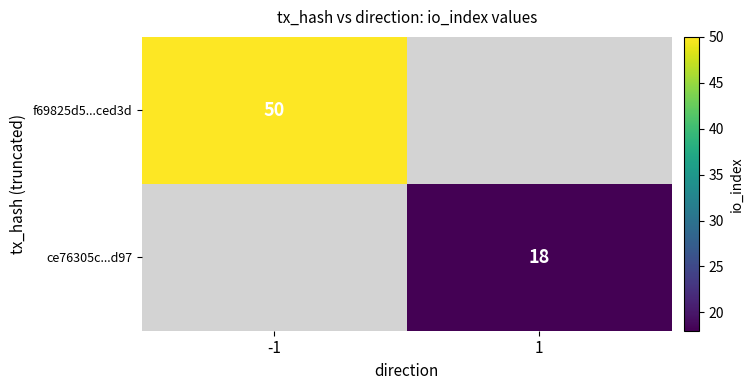

The f69825d5...ced3d series shows 30 at -1. True or false?

False